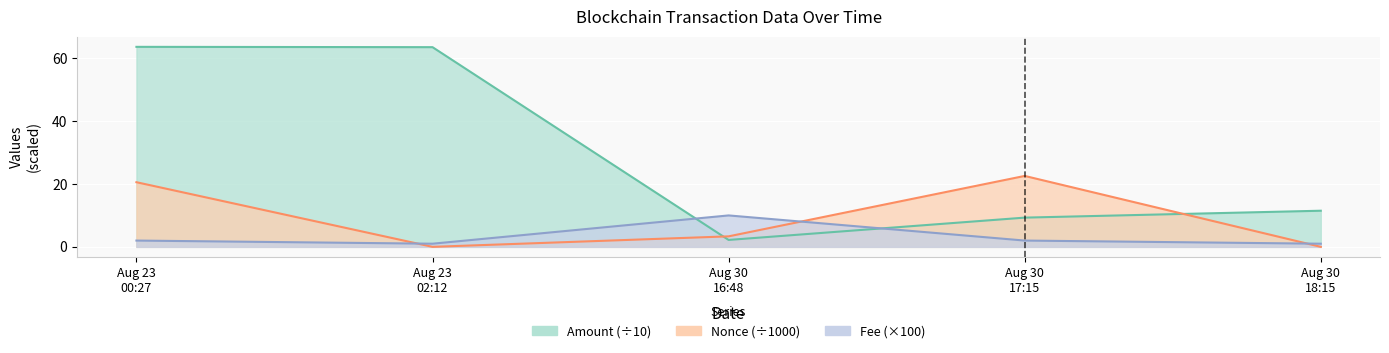

What is the difference between the second highest and minimum values in the Fee series?

1.0